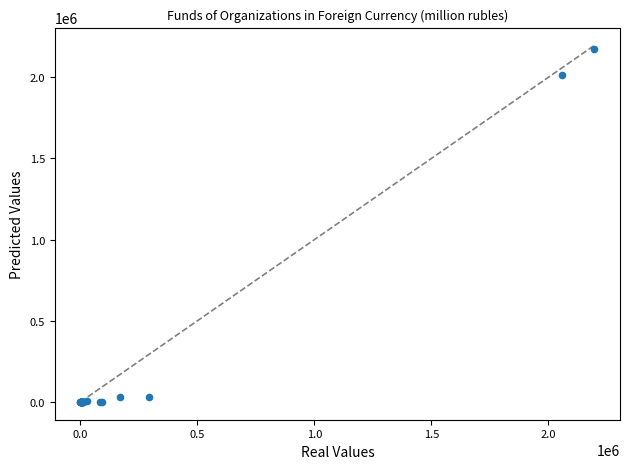

What Y value in the scatter plot is closest to 1088307?

2011744